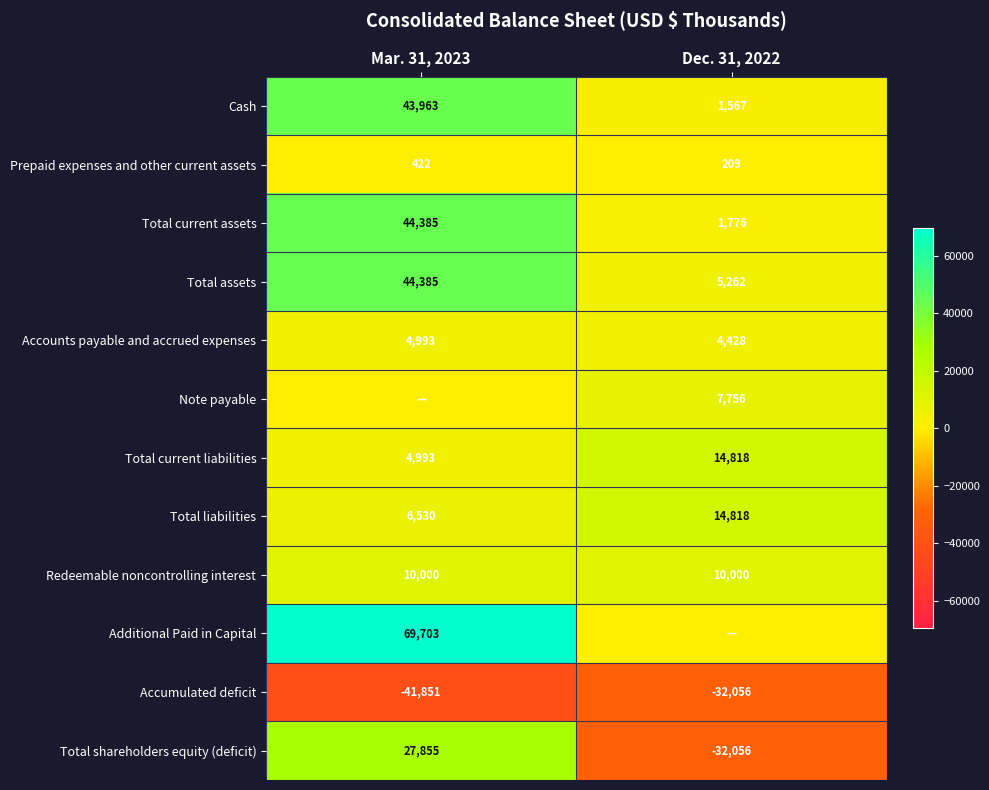

What is the approximate value of Accumulated deficit at Dec. 31, 2022?

-32056